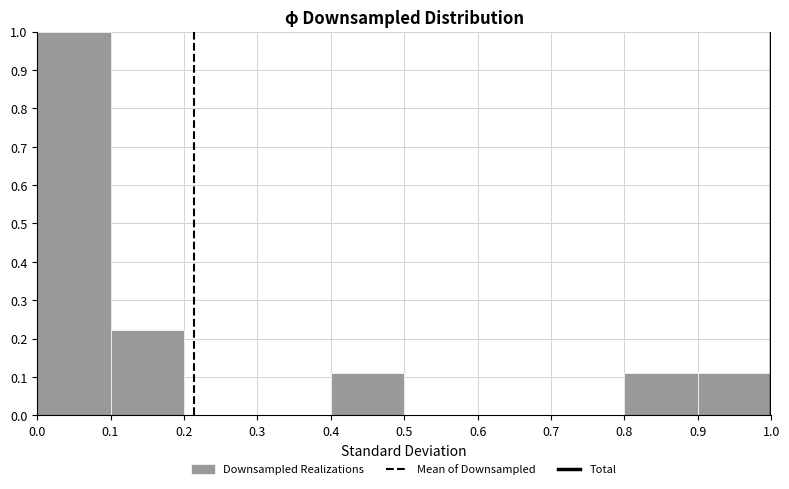

Reading left to right, transcribe this chart: for each bar, give the range it covers on the x-axis and its height. The values are not printed on the chart, so give them approximately, as read against the axis.

0.0 to 0.1: 1.00
0.1 to 0.2: 0.22
0.2 to 0.3: 0
0.3 to 0.4: 0
0.4 to 0.5: 0.11
0.5 to 0.6: 0
0.6 to 0.7: 0
0.7 to 0.8: 0
0.8 to 0.9: 0.11
0.9 to 1.0: 0.11